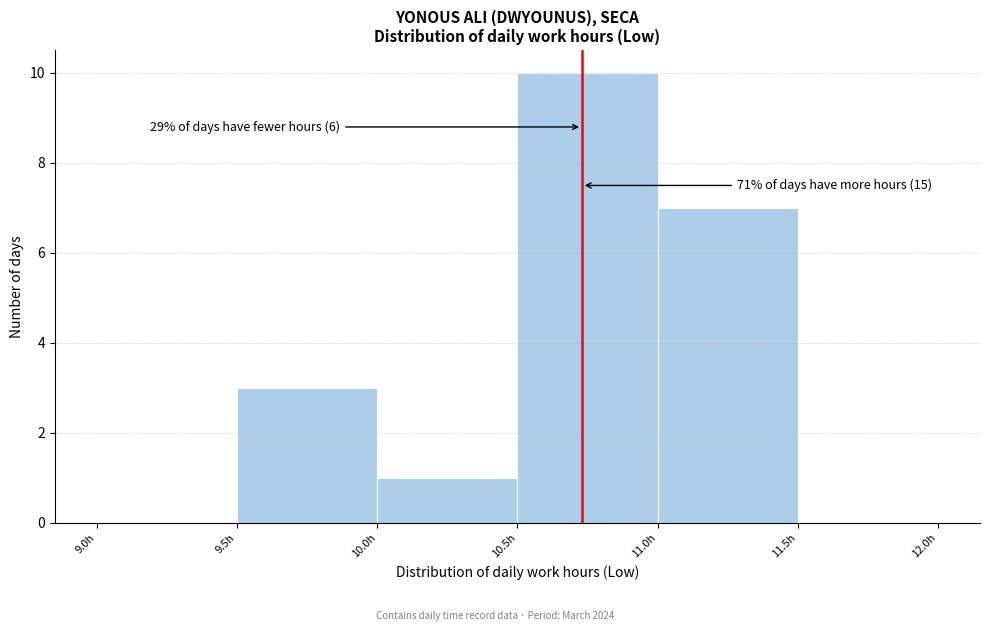

Which range on the x-axis has the tallest bar?

10.5 to 11.0